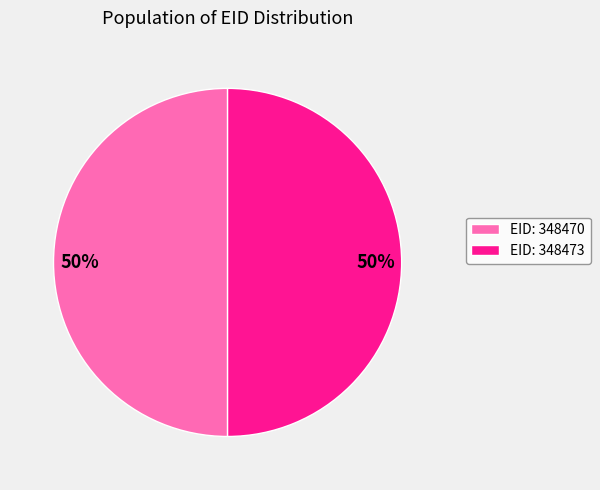

To the nearest percent, what is the average slice percentage?

50%